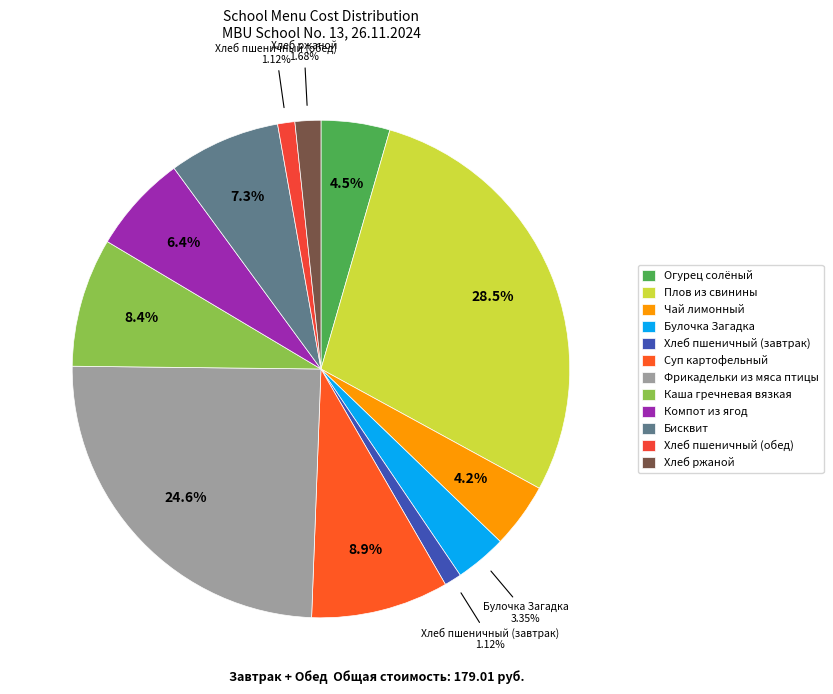

The Каша гречневая вязкая slice represents 20% of the pie. True or false?

False